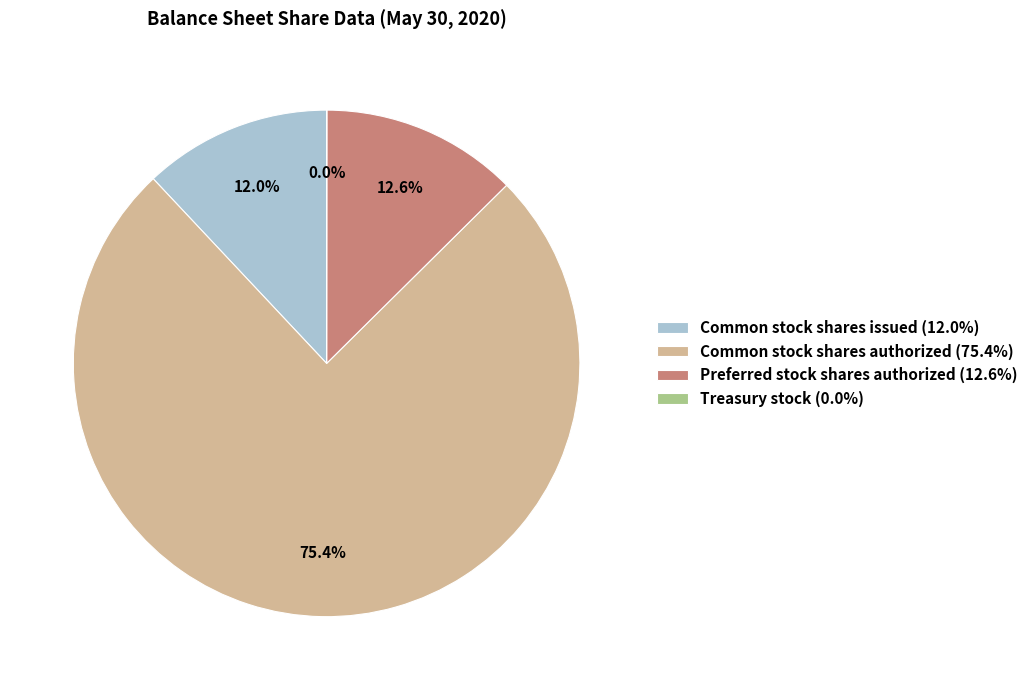

To the nearest percent, what is the average slice percentage?

25%